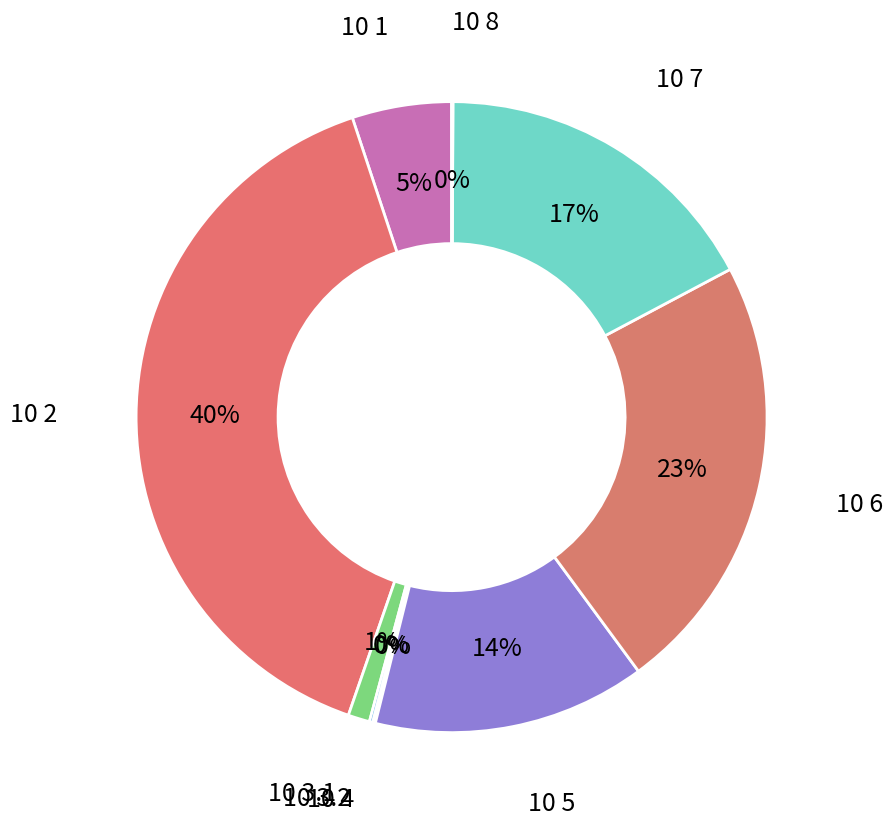

Which slice is the largest?

10 2